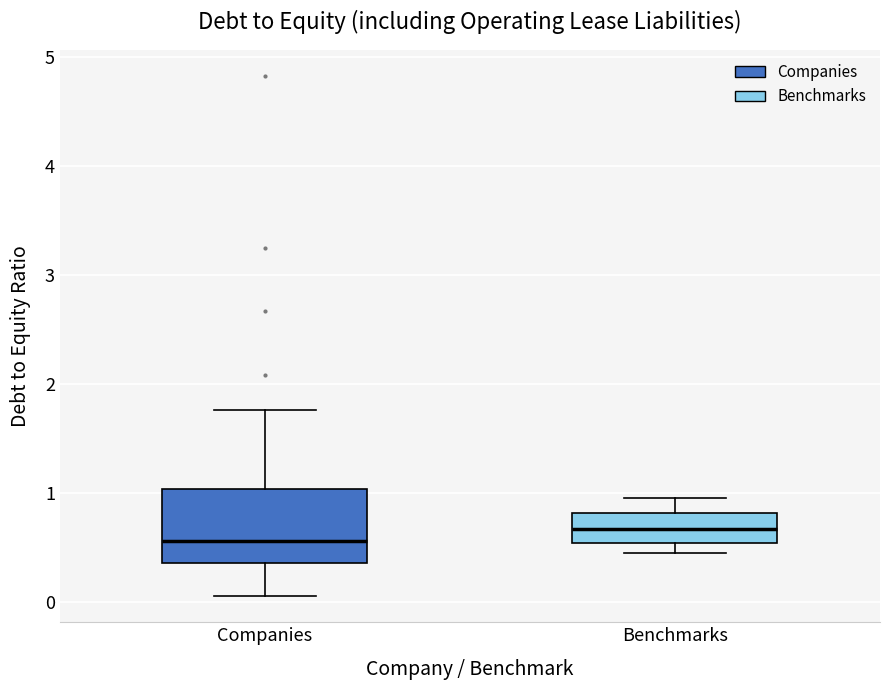

Where does the median line of the box for Companies sit on the y-axis? The values are not printed on the chart, so give them approximately, as read against the axis.

0.6